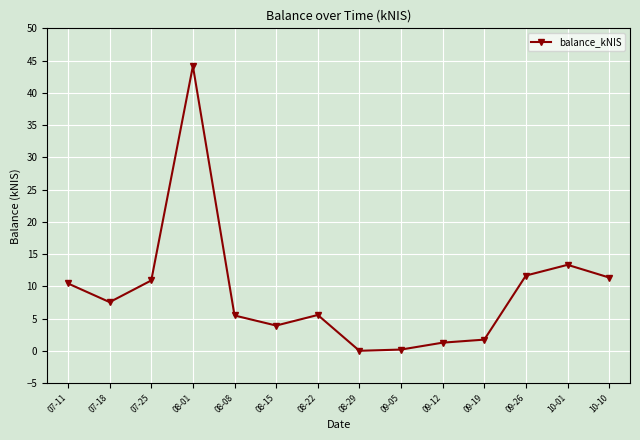

Between 08-22 and 08-01, which is larger?

08-01